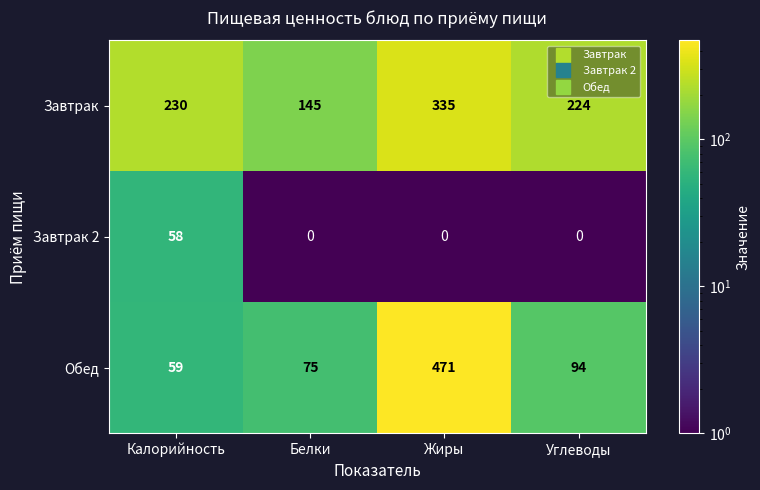

The Завтрак 2 series shows 0 at Углеводы. True or false?

True